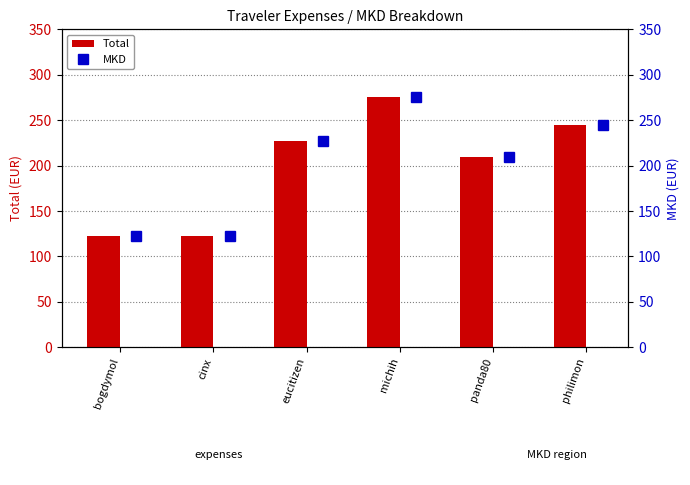

Is it true that Total equals 303.3 at panda80?

False